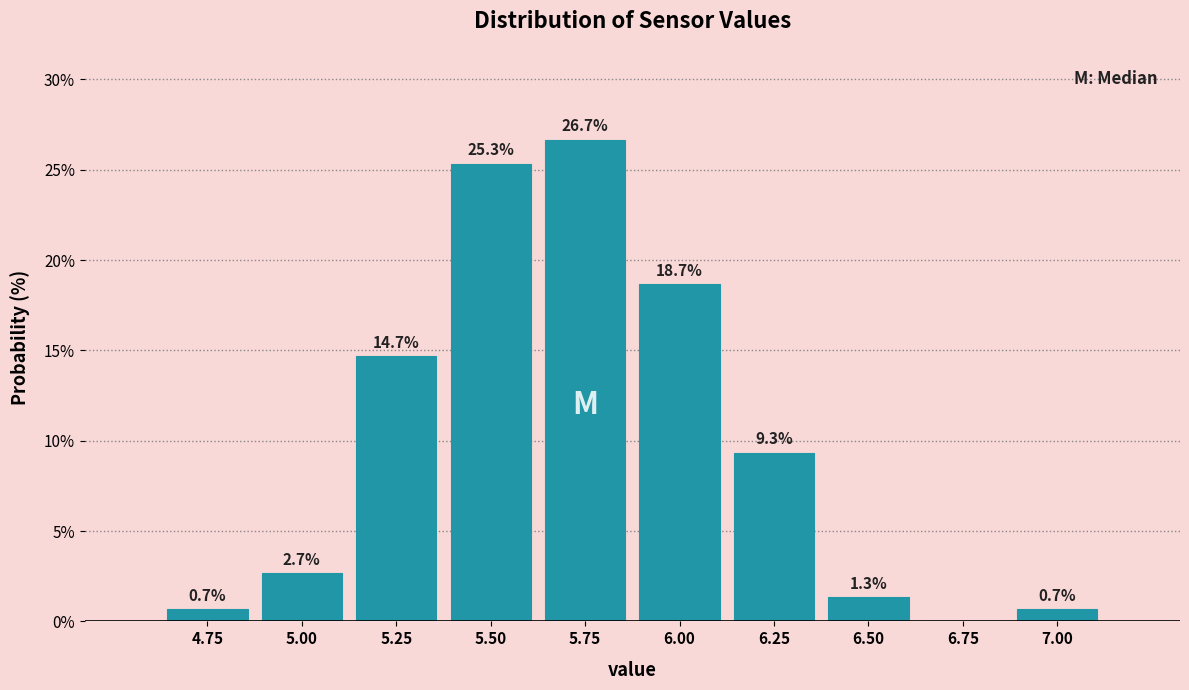

Reading left to right, what are all the values shown in this chart?

4.75=0.7	5.00=2.7	5.25=14.7	5.50=25.3	5.75=26.7	6.00=18.7	6.25=9.3	6.50=1.3	6.75=0.0	7.00=0.7